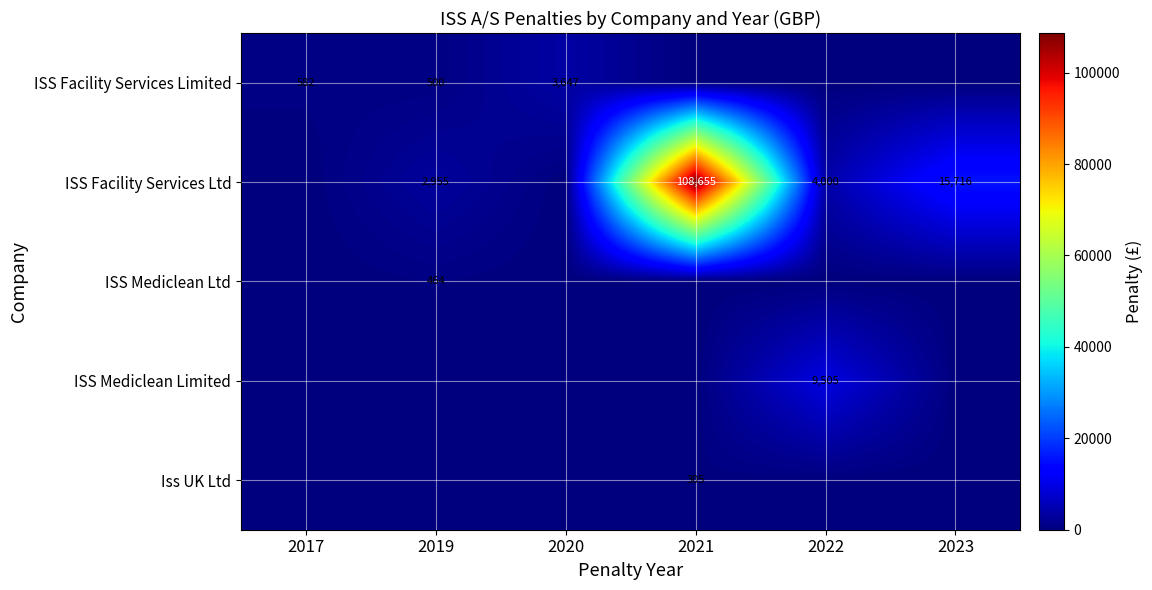

The value of ISS Facility Services Ltd at 2023 is 15716. True or false?

True